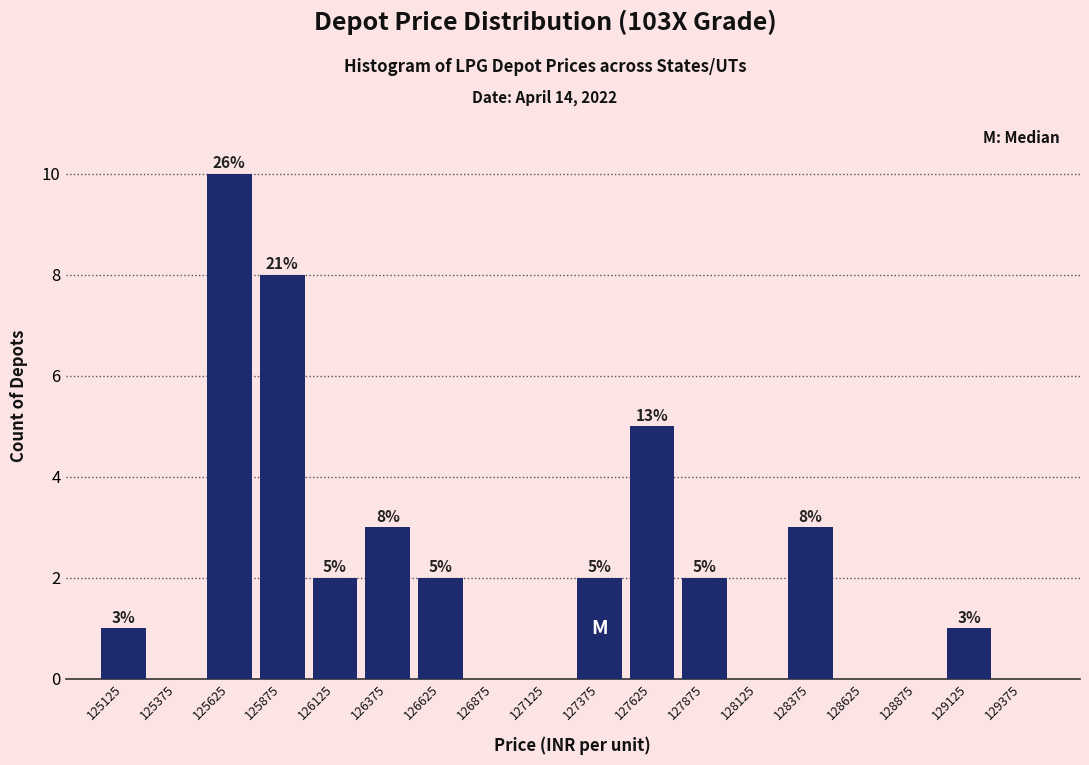

Over which range of the x-axis is the bar tallest?

125500 to 125750